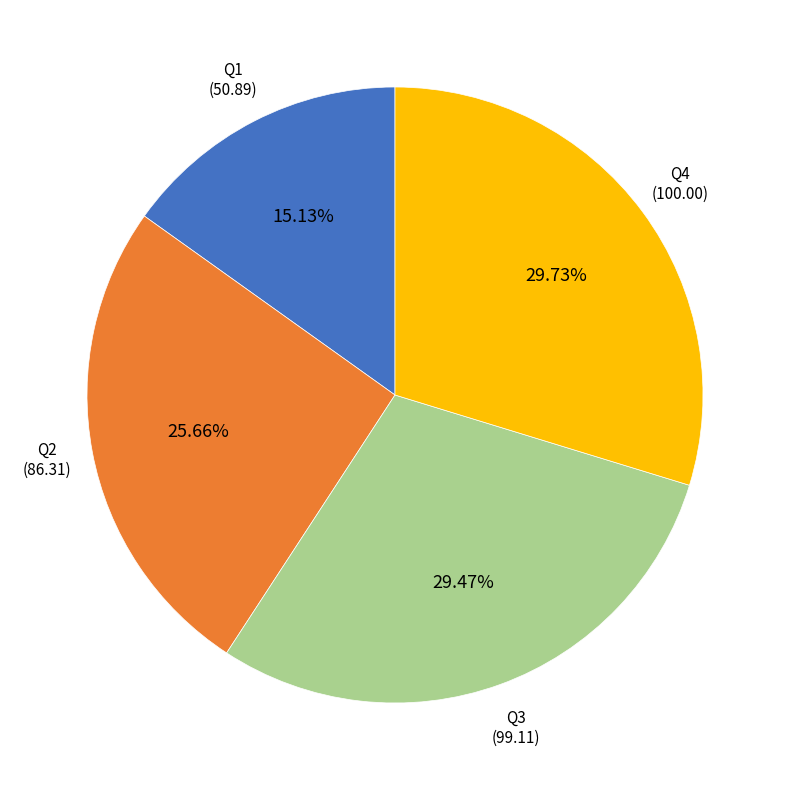

Is there any slice that represents more than half of the pie?

No